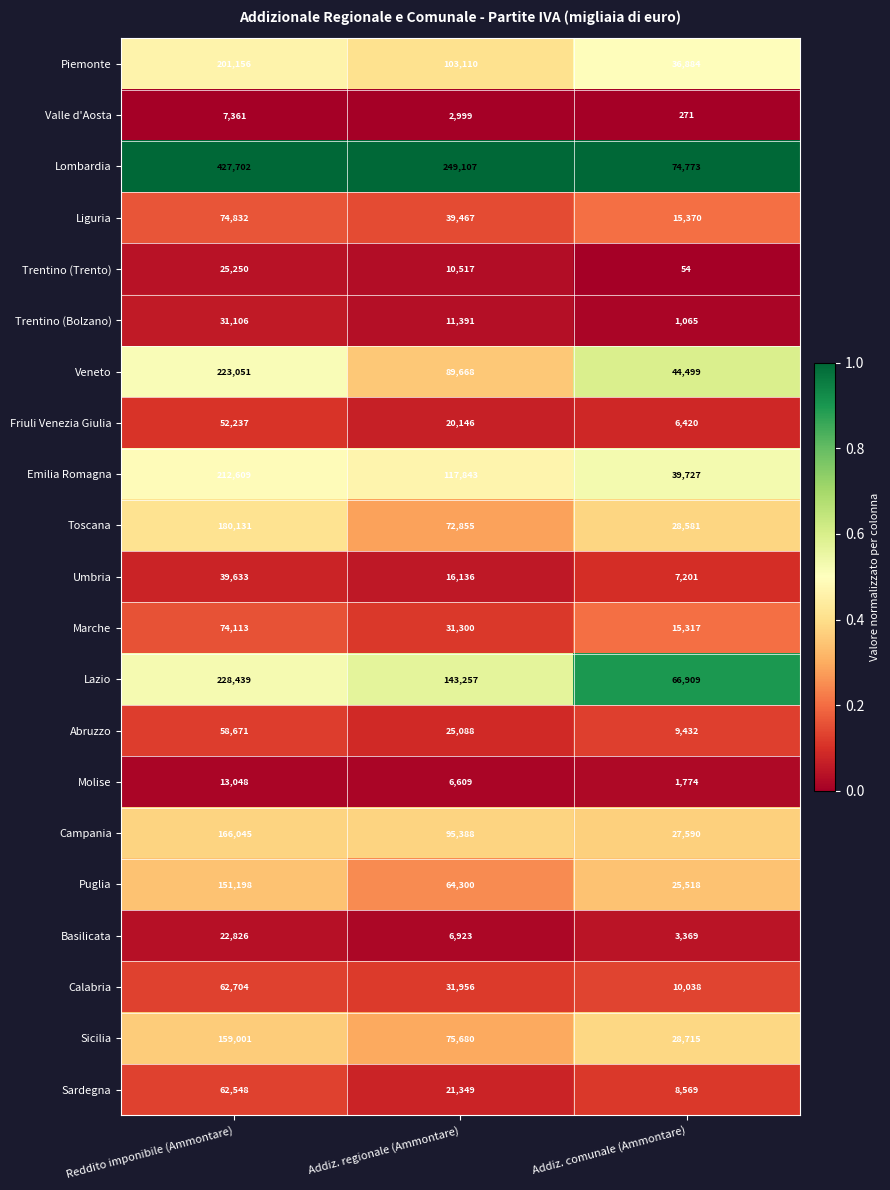

The Emilia Romagna series shows 71813 at Addiz. regionale (Ammontare). True or false?

False